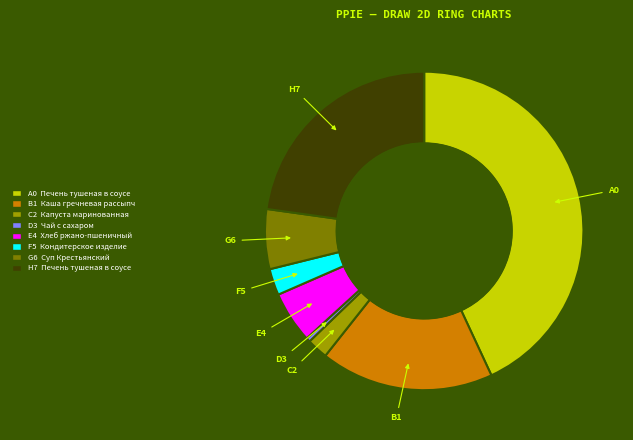

What is the smallest slice in the pie chart?

D3